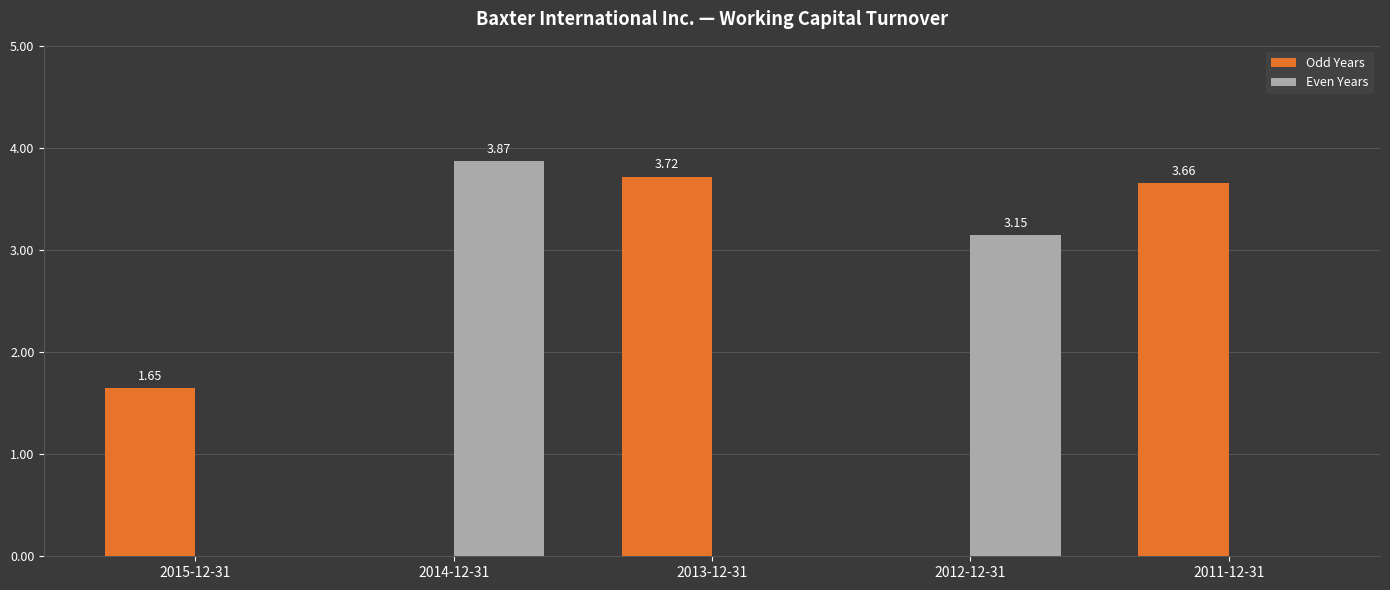

Which series changed the most between 2013-12-31 and 2011-12-31?

Odd Years